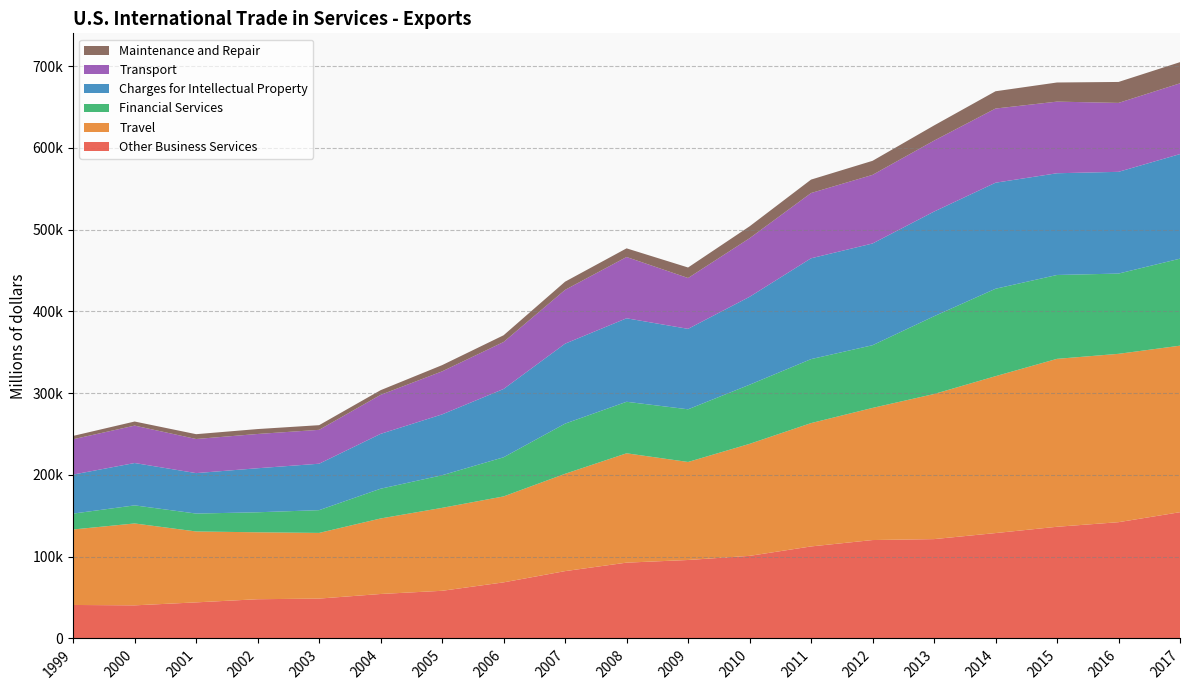

Reading left to right, what are all the values shown in this chart?

Other Business Services: 1999=40976	2000=40497	2001=44146	2002=47996	2003=48775	2004=54398	2005=58302	2006=68619	2007=82382	2008=92738	2009=95984	2010=101029	2011=112568	2012=120382	2013=121530	2014=128915	2015=136622	2016=142231	2017=154458
Travel: 1999=92338	2000=100187	2001=86733	2002=81869	2003=80332	2004=92387	2005=101470	2006=105140	2007=119037	2008=133761	2009=119902	2010=137010	2011=150867	2012=161632	2013=177484	2014=191918	2015=205418	2016=205940	2017=203696
Financial Services: 1999=19433	2000=22117	2001=21899	2002=24496	2003=27840	2004=36389	2005=39878	2006=47882	2007=61376	2008=63027	2009=64437	2010=72348	2011=78271	2012=76692	2013=95131	2014=106949	2015=102595	2016=98180	2017=106424
Charges for Intellectual Property: 1999=47731	2000=51808	2001=49489	2002=53859	2003=56813	2004=67094	2005=74448	2006=83549	2007=97803	2008=102125	2009=98406	2010=107521	2011=123333	2012=124440	2013=128034	2014=129716	2015=124442	2016=124453	2017=127935
Transport: 1999=43218	2000=45758	2001=41716	2002=41912	2003=41446	2004=47723	2005=52622	2006=57462	2007=65824	2008=74973	2009=62189	2010=71656	2011=79830	2012=83944	2013=86776	2014=90729	2015=87609	2016=84318	2017=86548
Maintenance and Repair: 1999=4089	2000=5011	2001=5897	2002=6019	2003=5699	2004=5714	2005=7624	2006=8235	2007=10020	2008=10586	2009=12863	2010=14549	2011=16436	2012=17186	2013=18568	2014=21149	2015=23406	2016=25628	2017=25916